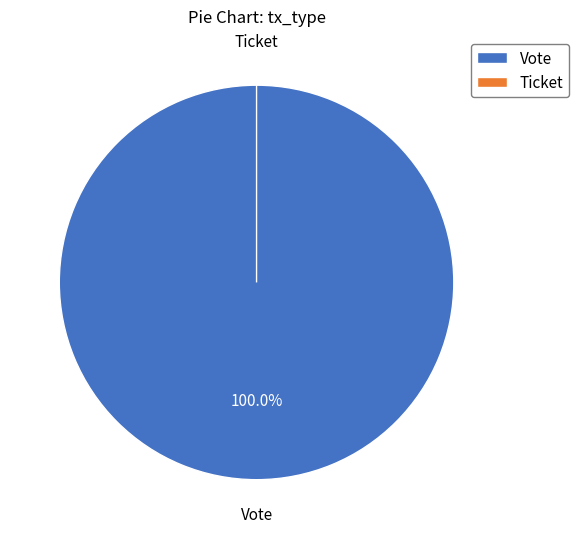

Which category has the biggest portion of the pie?

Vote